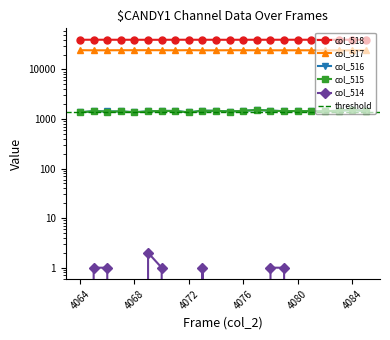

Which has a higher value, 4070 or 4080?

4080